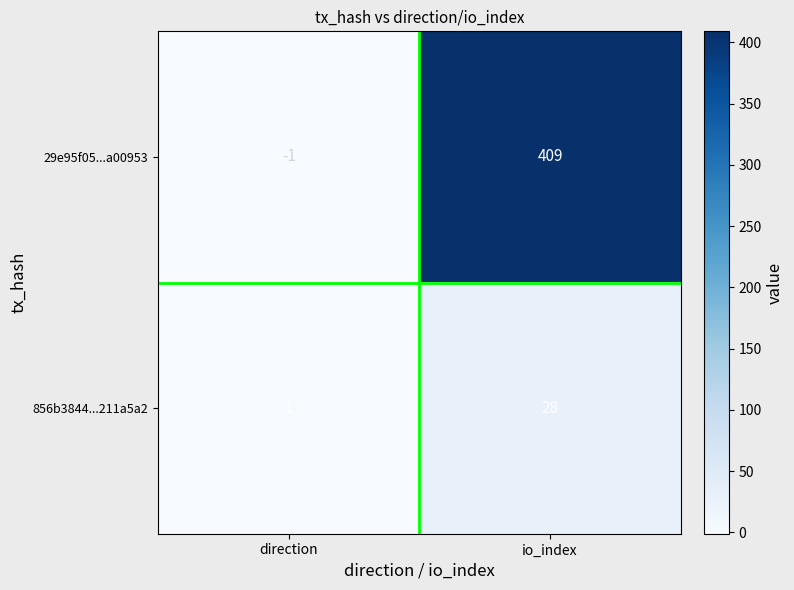

Rank the categories by 856b3844...211a5a2 value from highest to lowest.

io_index, direction